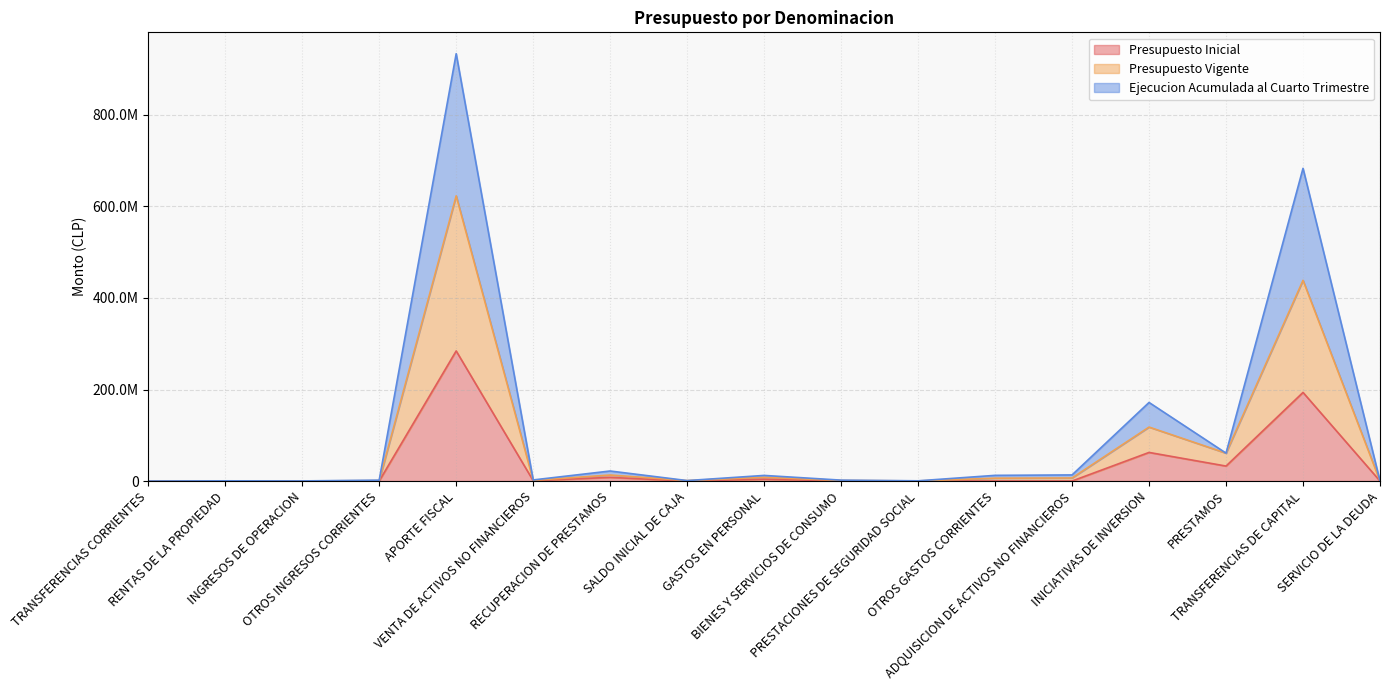

How many data points in Presupuesto Vigente are less than 2388148?

8